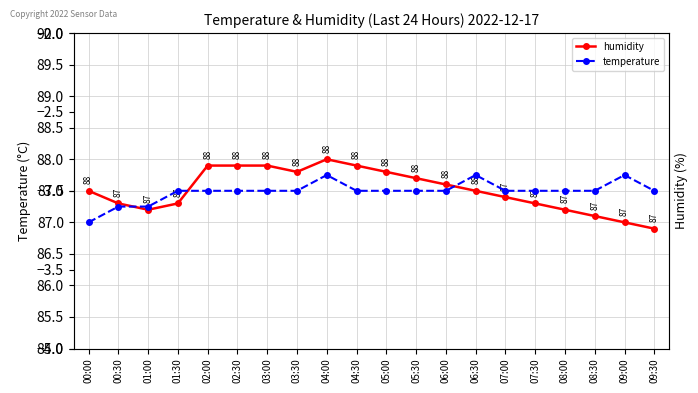

Is it true that humidity equals 50.2 at 03:00?

False